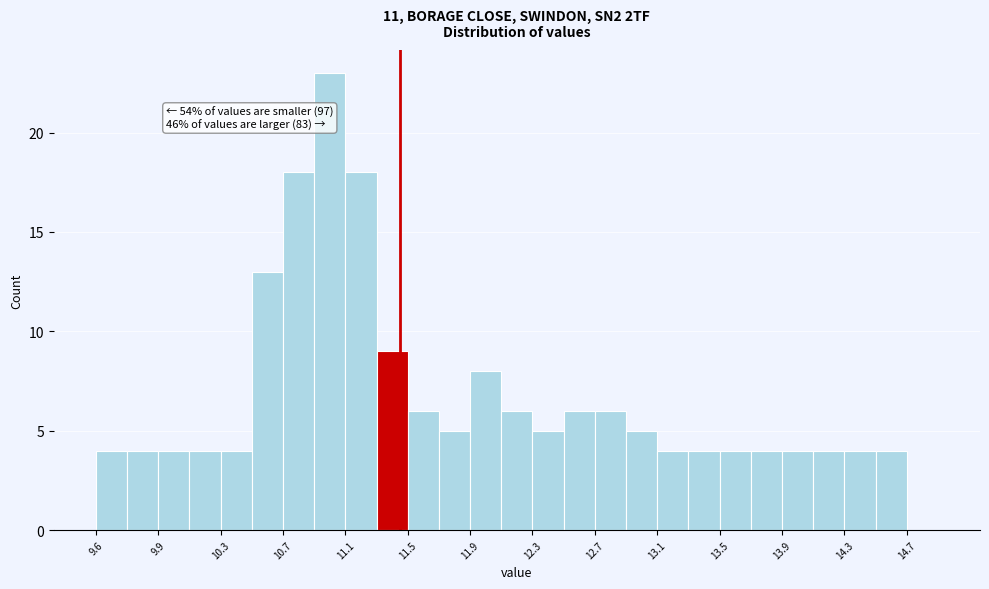

Which range on the x-axis has the tallest bar?

10.95 to 11.15